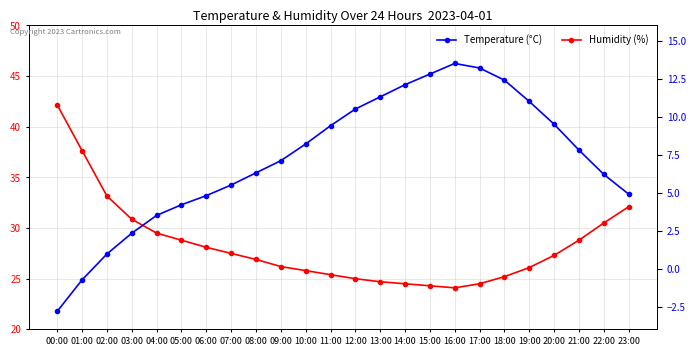

List the series in order of their peak value, highest first.

Humidity (%), Temperature (°C)